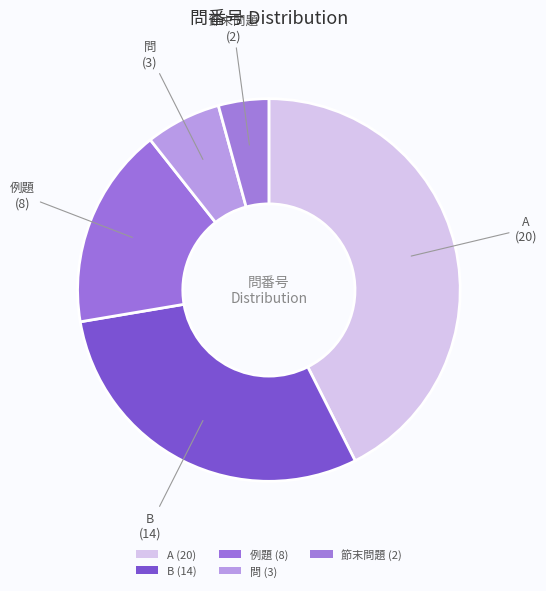

To the nearest percent, what is the combined percentage of 例題 and 問?

23%